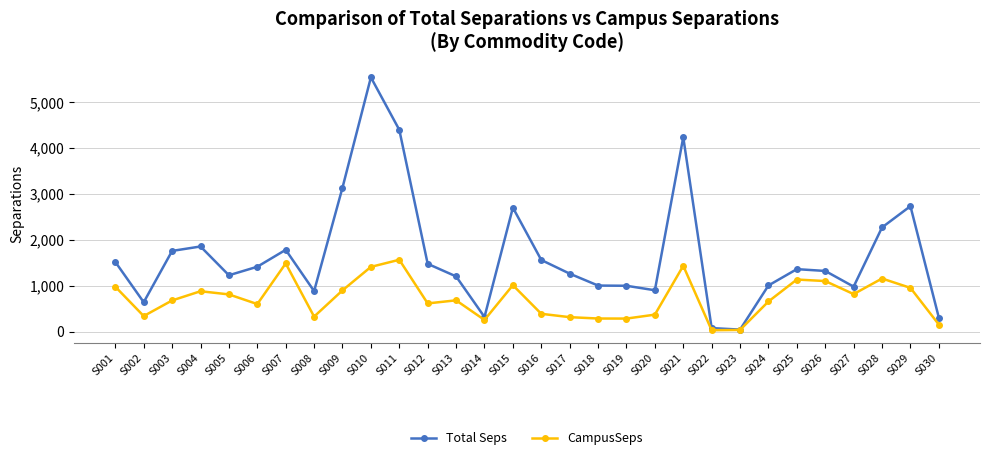

What is the difference between the CampusSeps values at S027 and S016?

429.3